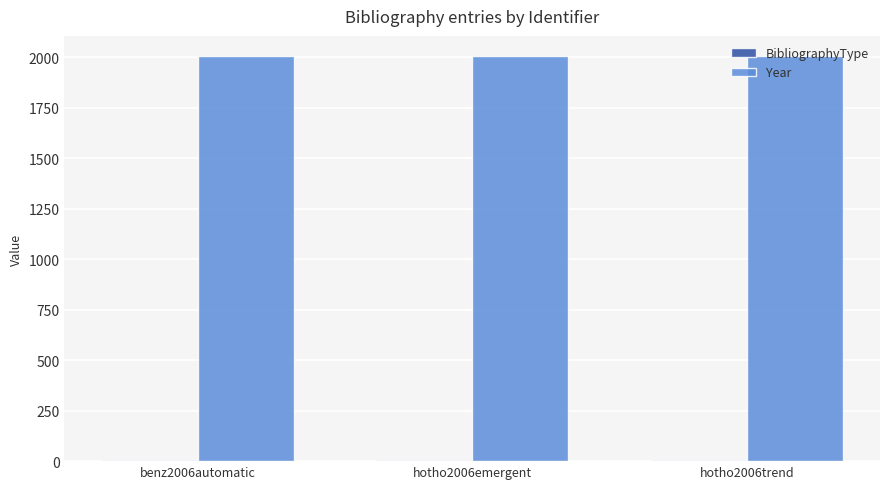

True or false: Year has a value of 3151 at hotho2006emergent.

False